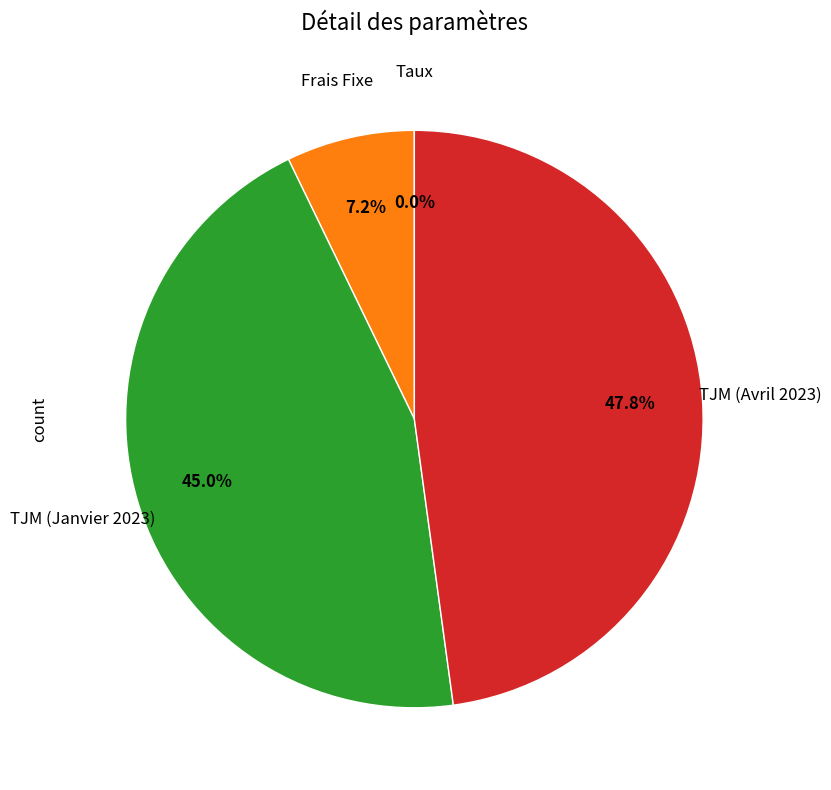

Is there any slice that represents more than half of the pie?

No